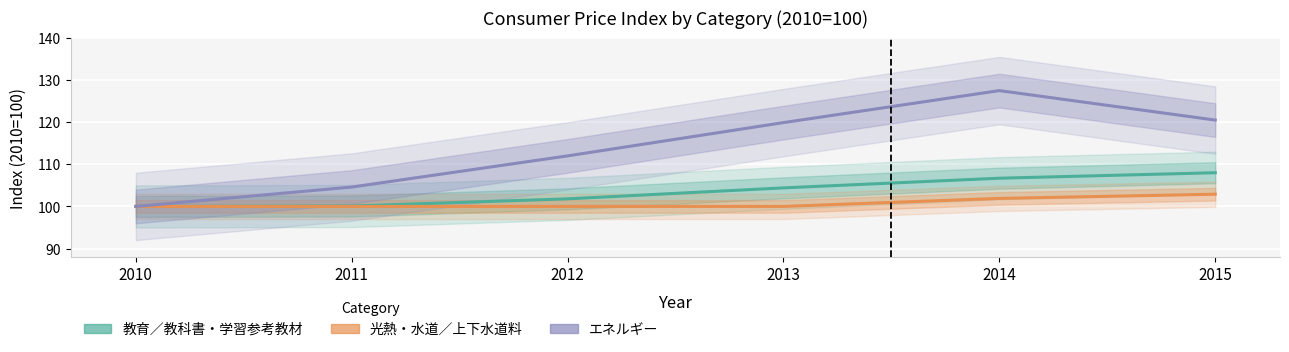

Between 2013 and 2015, which series saw the biggest shift?

教育／教科書・学習参考教材